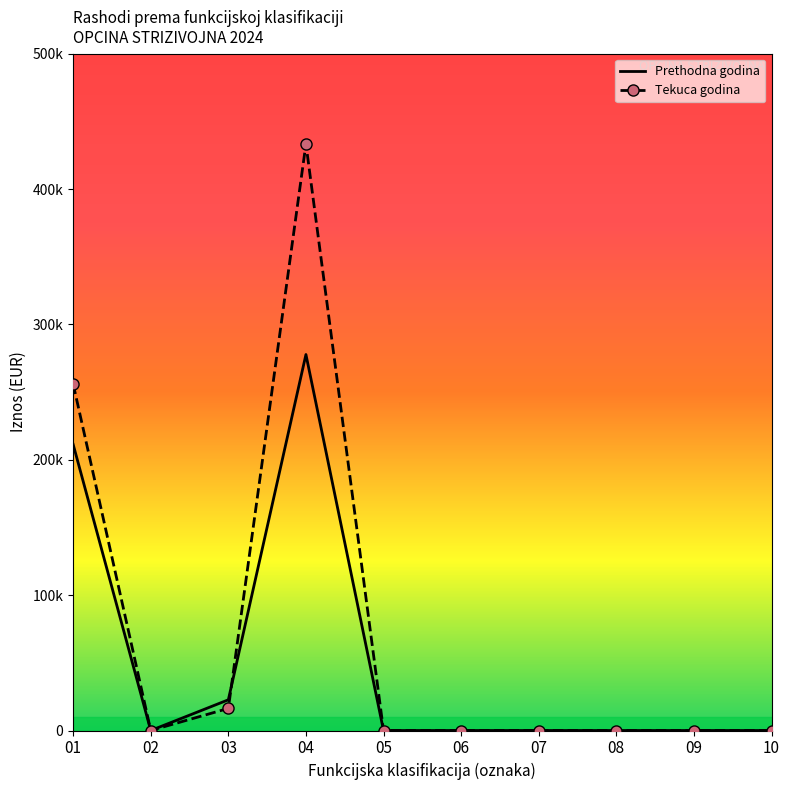

What is the difference between the maximum and minimum values in the Prethodna godina series?

277771.6